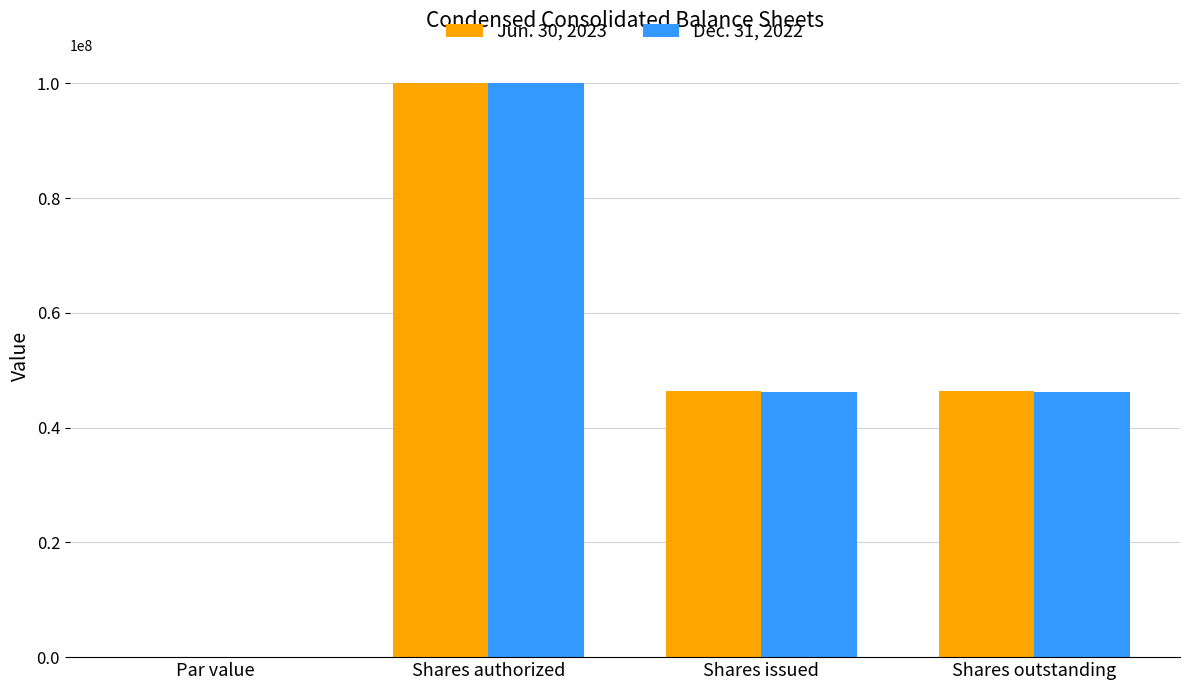

Is it true that Dec. 31, 2022 equals 100000000 at Shares authorized?

True